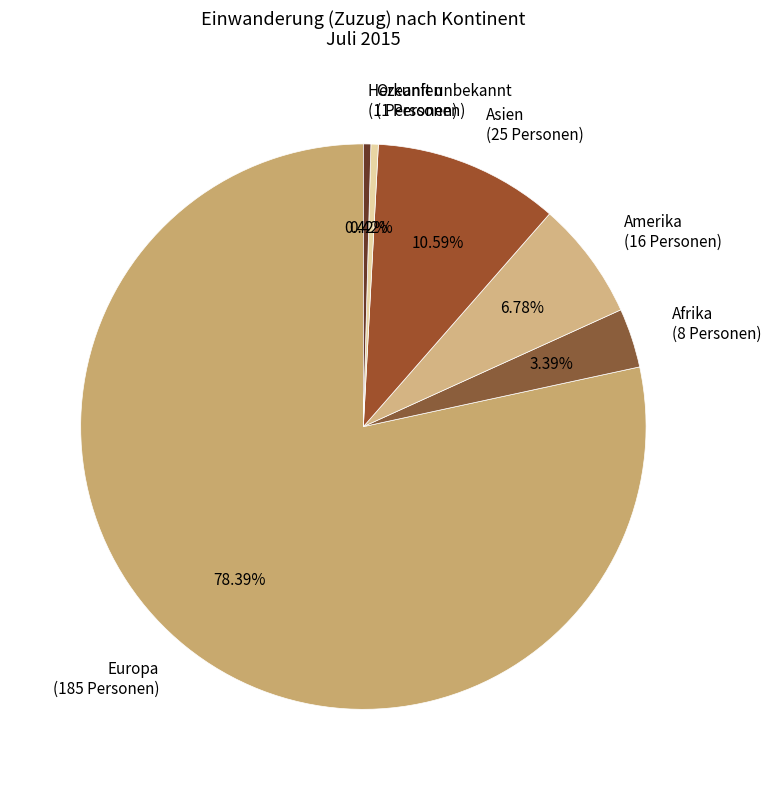

What is the largest slice in the pie chart?

Europa